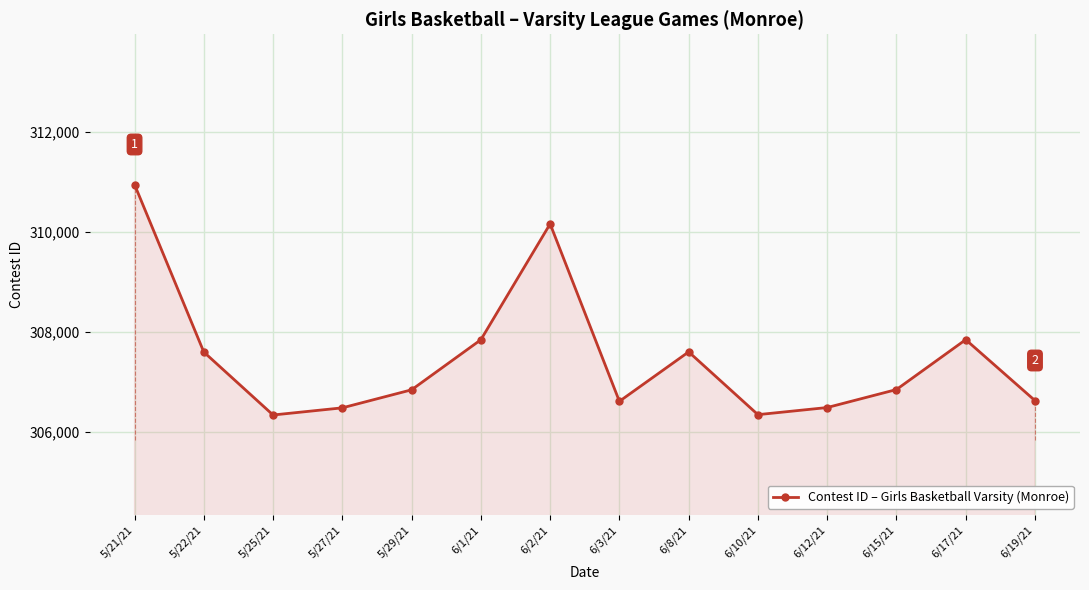

True or false: the data has more than 2 interior local peaks.

True